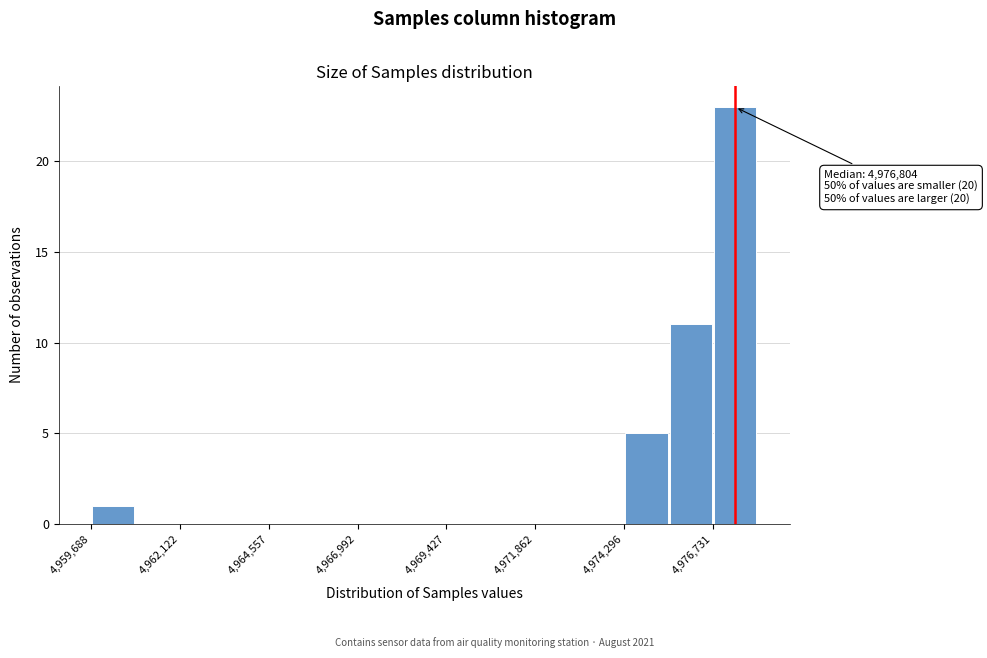

Around what value on the x-axis is the tallest bar? Give the approximate position of its centre, as read against the axis.

4977500